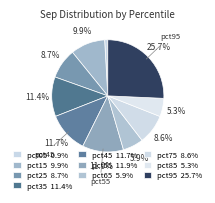

How many slices are in this pie chart?

10